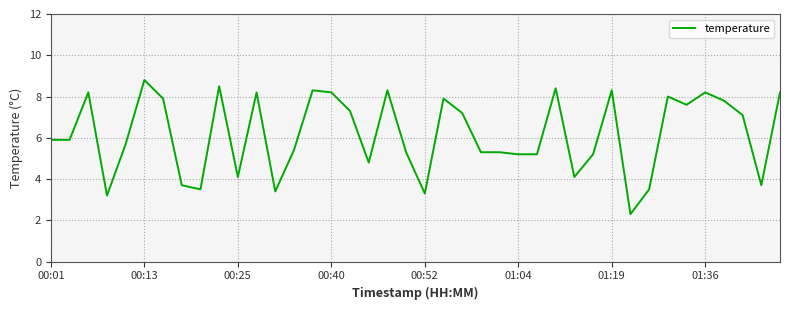

What is the greatest value displayed?

8.8